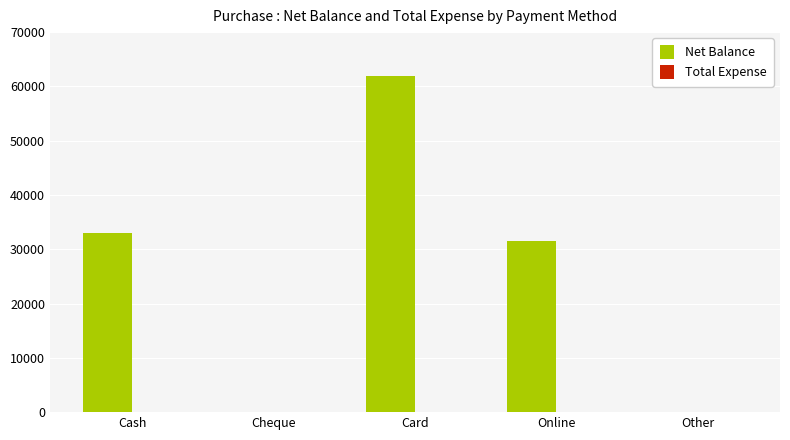

What value does the data have at Online?

31500